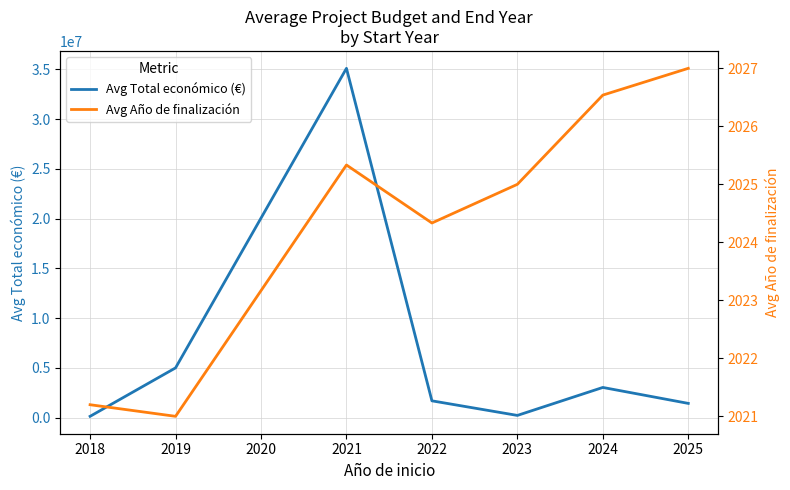

What is the difference between the second highest and second lowest values in the Avg Año de finalización series?

5.3